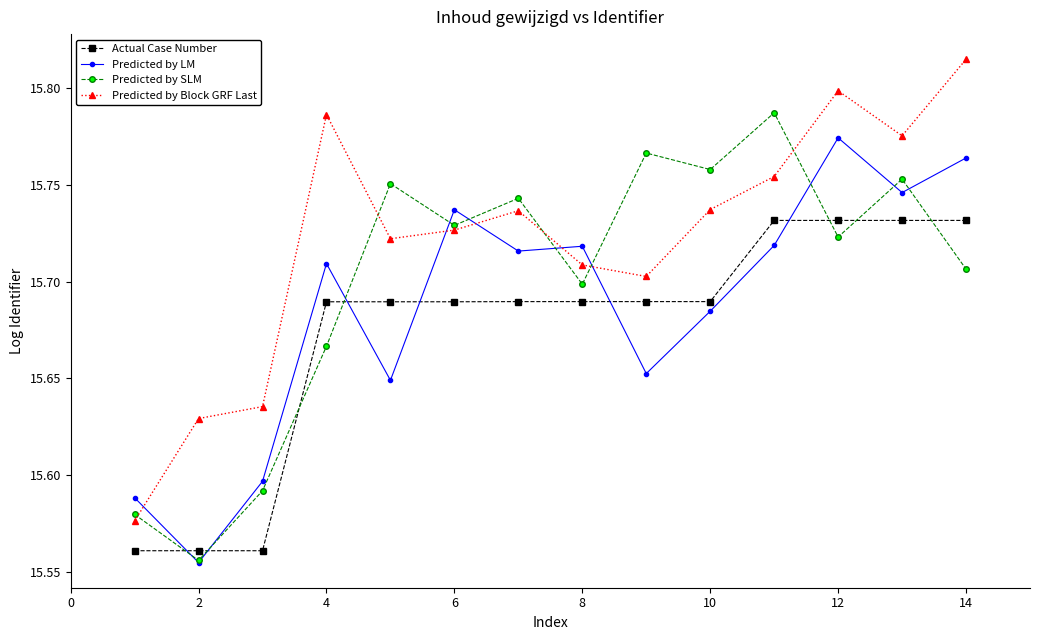

True or false: Actual Case Number and Predicted by SLM intersect in this chart.

True